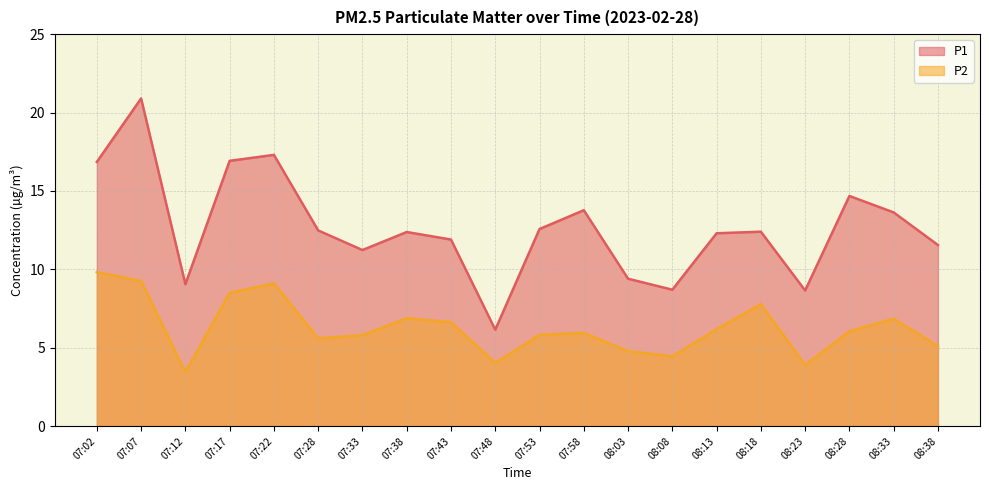

How many distinct data groups are displayed?

2